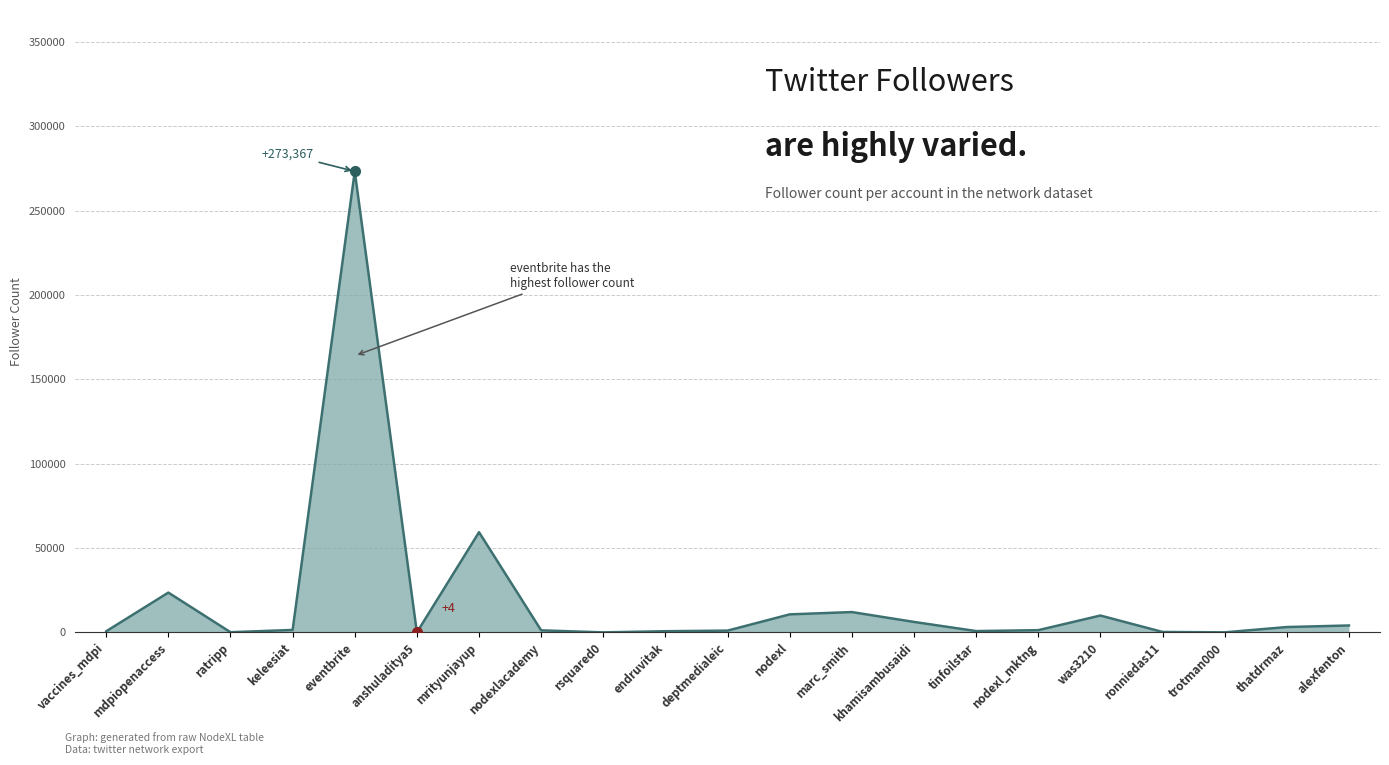

At which category does the data reach its first local peak?

mdpiopenaccess